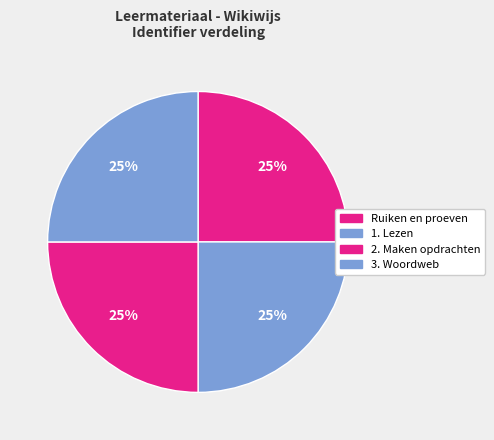

Count the number of slices in the pie.

4